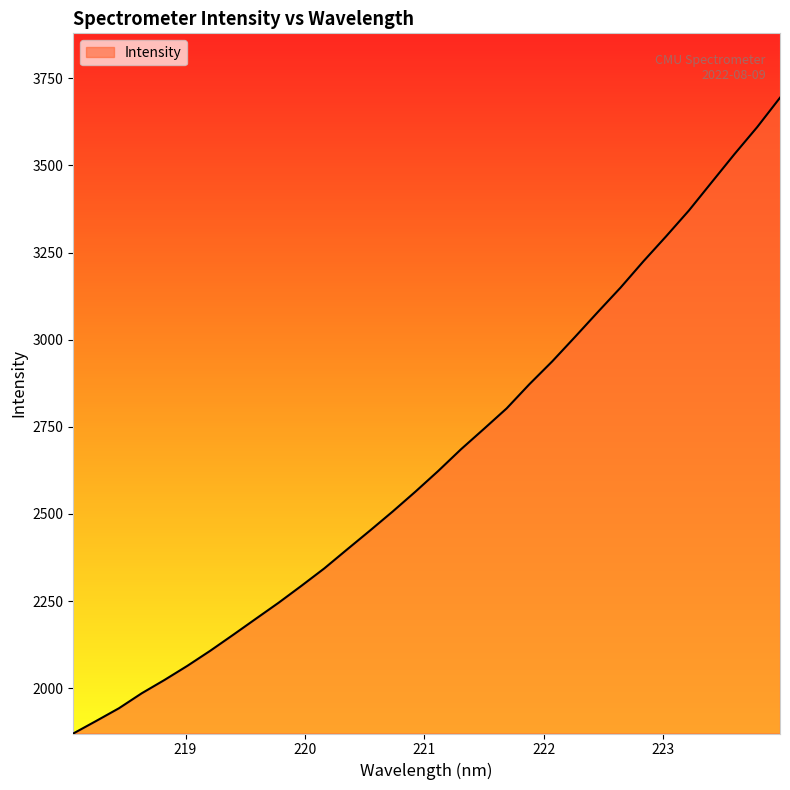

What is the minimum value shown in the chart?

1869.9